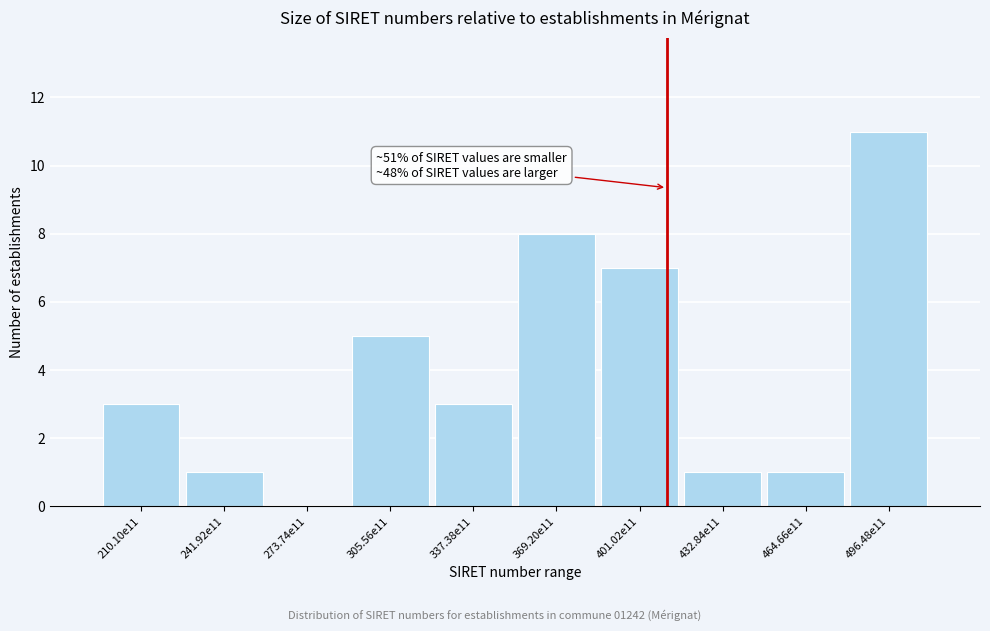

Reading left to right, transcribe all the data shown in this chart.

210.10e11=3	241.92e11=1	273.74e11=0	305.56e11=5	337.38e11=3	369.20e11=8	401.02e11=7	432.84e11=1	464.66e11=1	496.48e11=11